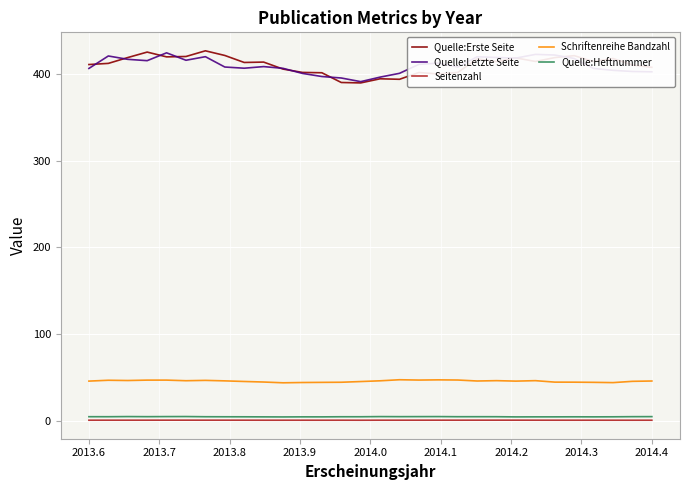

What is the minimum value for Quelle:Erste Seite?

389.5